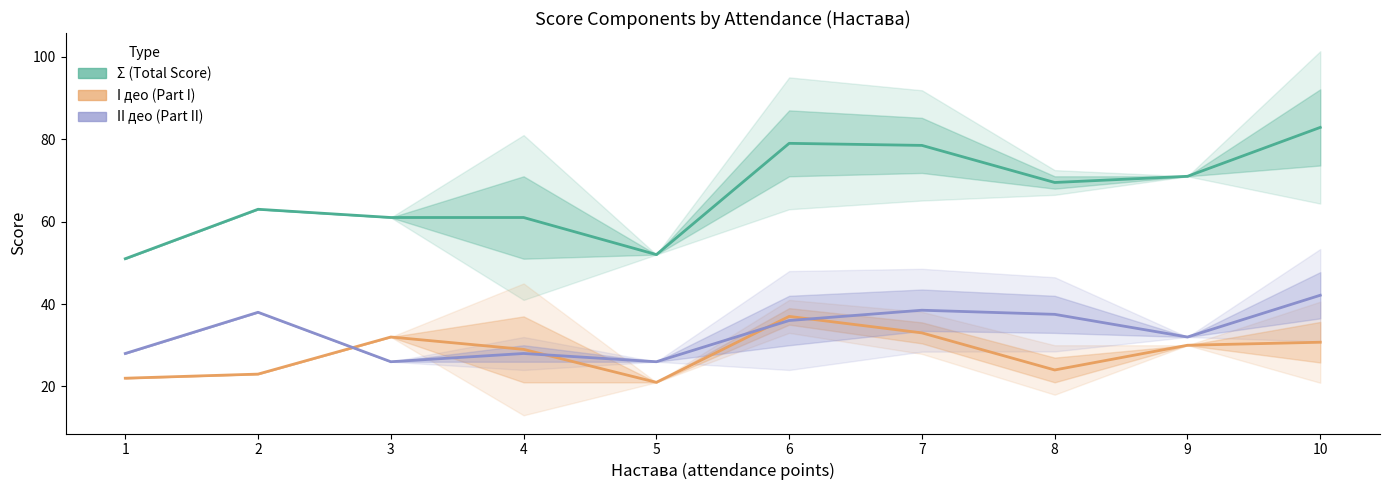

What is the difference between the highest and lowest values at 1?

29.0